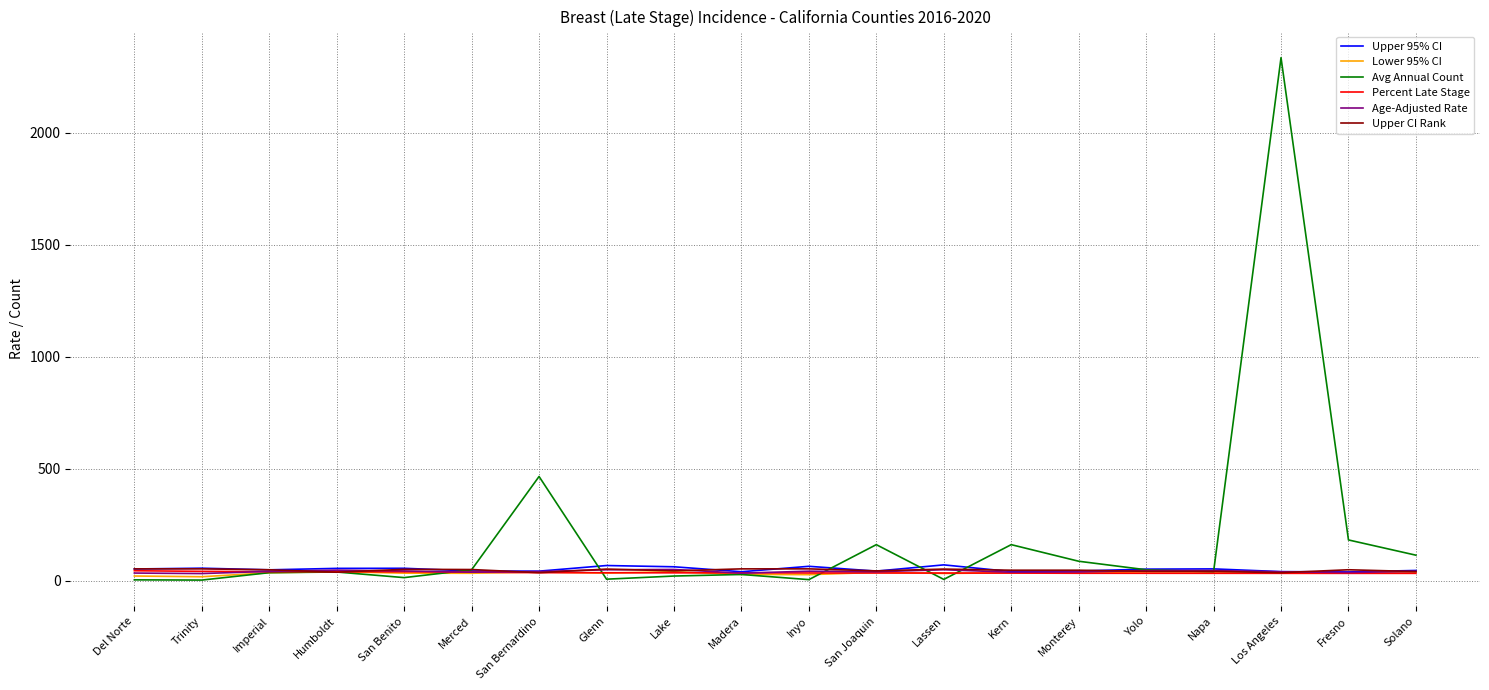

What position from the left is Imperial?

3